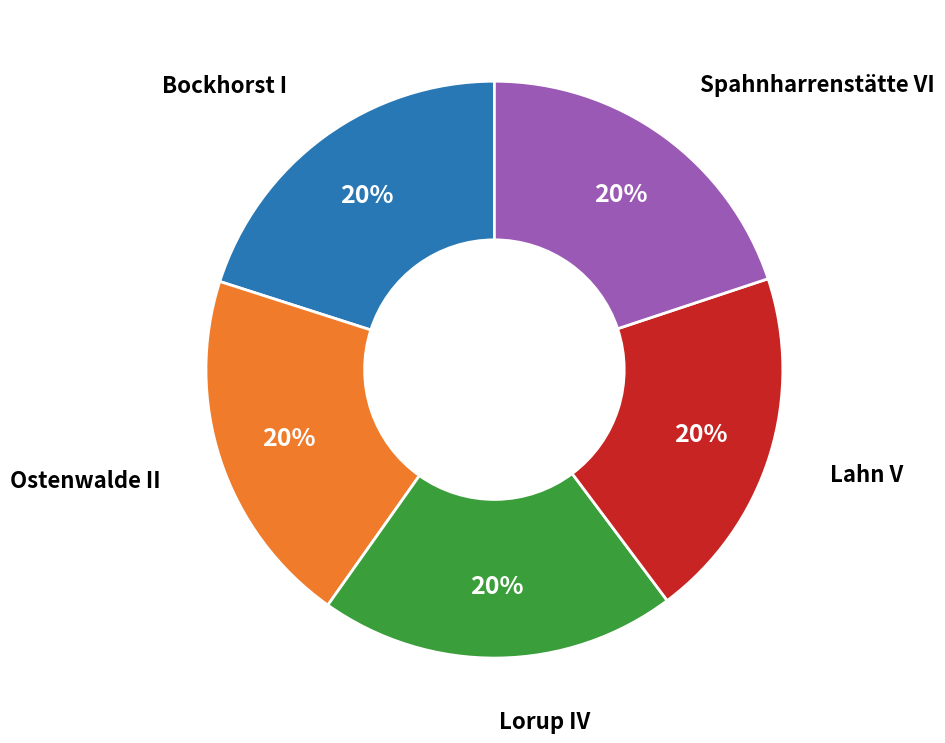

Does any single category account for the majority?

No